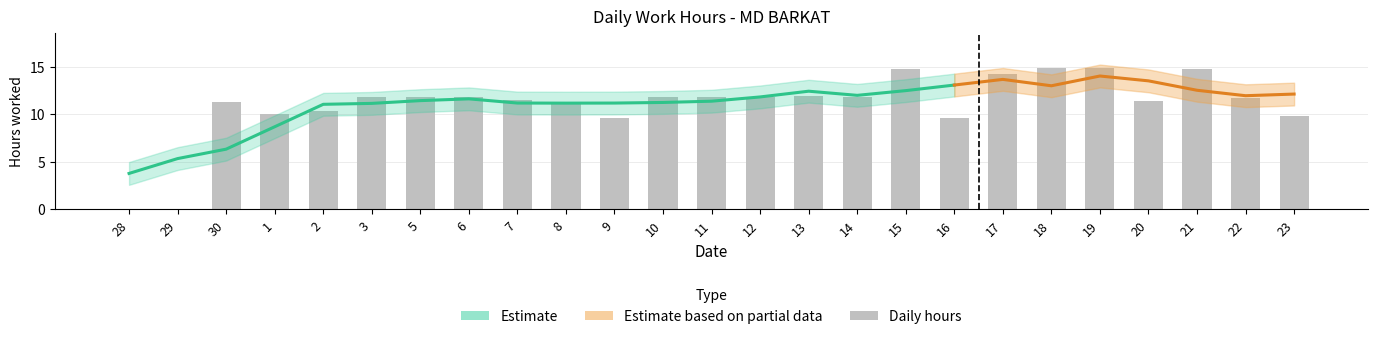

What is the change in value from 29 to 17?

+14.3